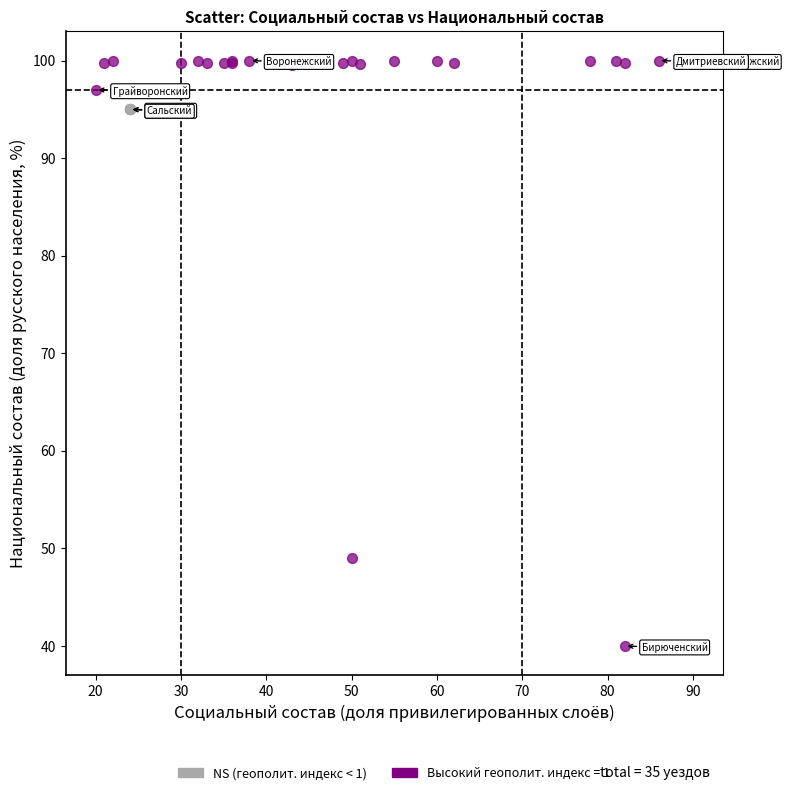

Which series contains the highest Y value?

Высокий геополит. индекс = 1